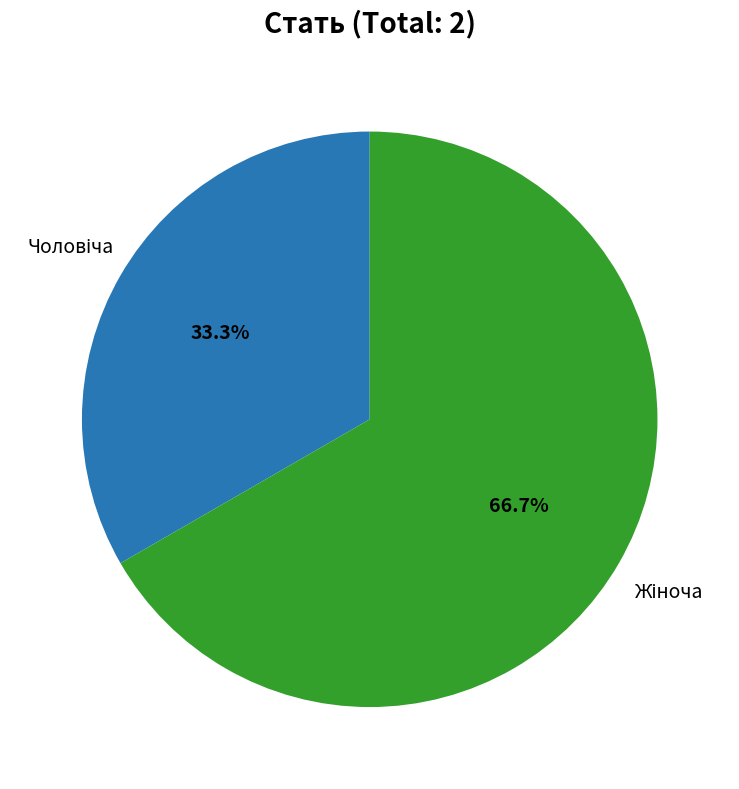

Is there any slice that represents more than half of the pie?

Yes